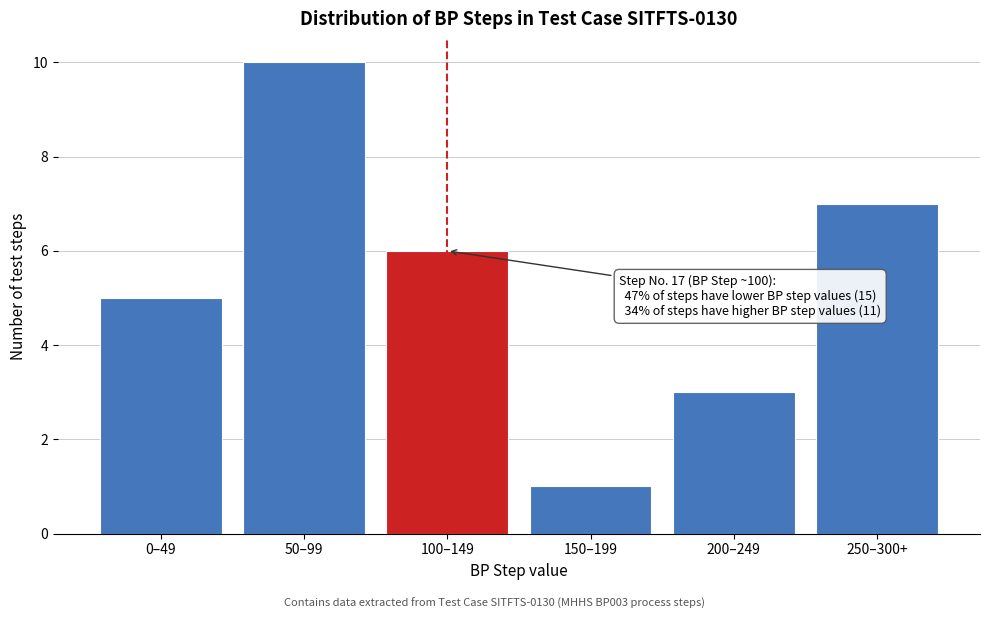

Reading right to left, list all the values displayed in this chart.

250–300+=7	200–249=3	150–199=1	100–149=6	50–99=10	0–49=5